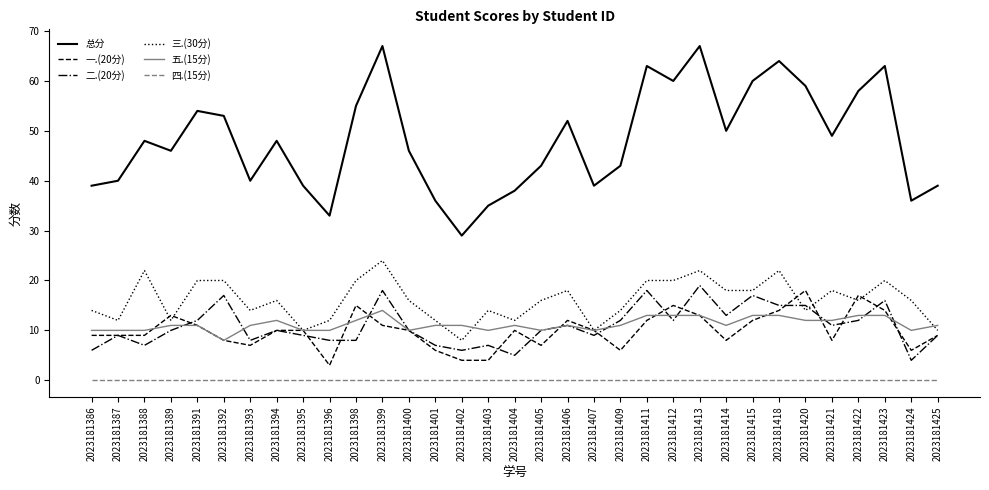

The value of 三.(30分) at 2023181386 is 6. True or false?

False